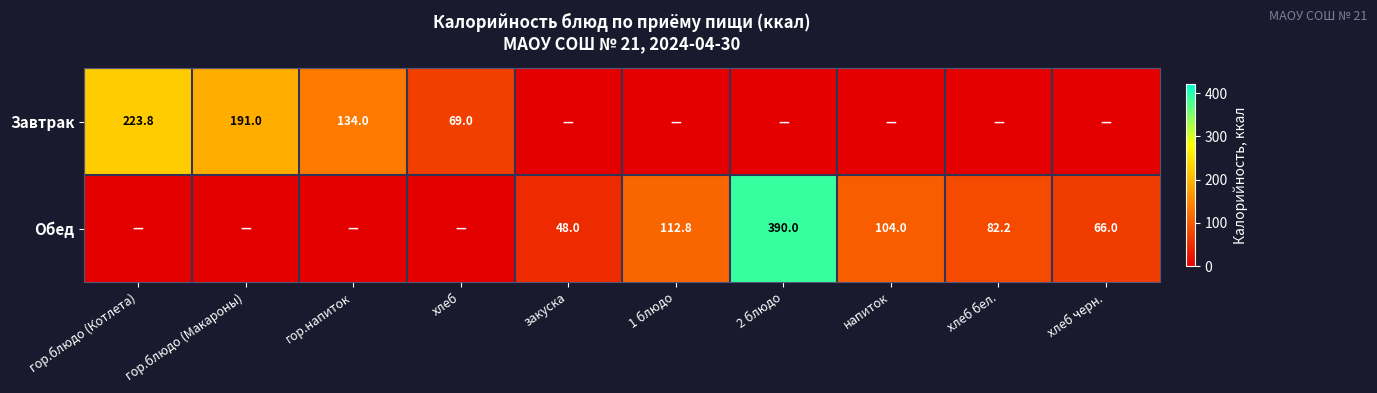

The Обед series shows 37.7 at напиток. True or false?

False